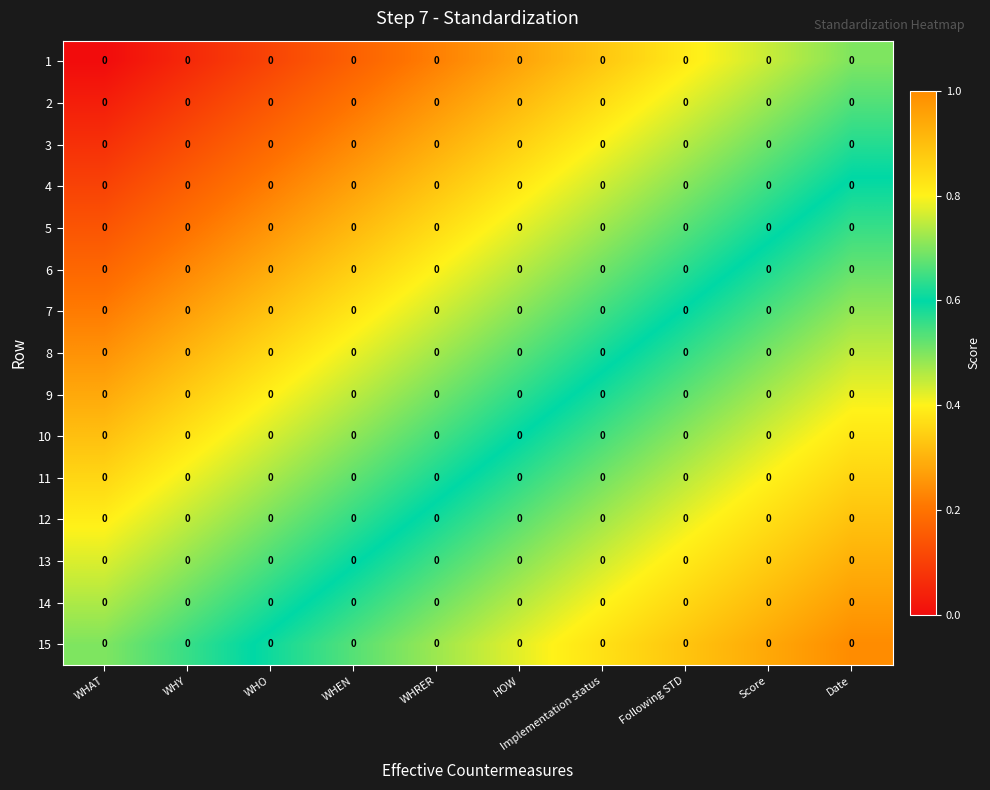

The value of row_4 at Score is 0.6. True or false?

True